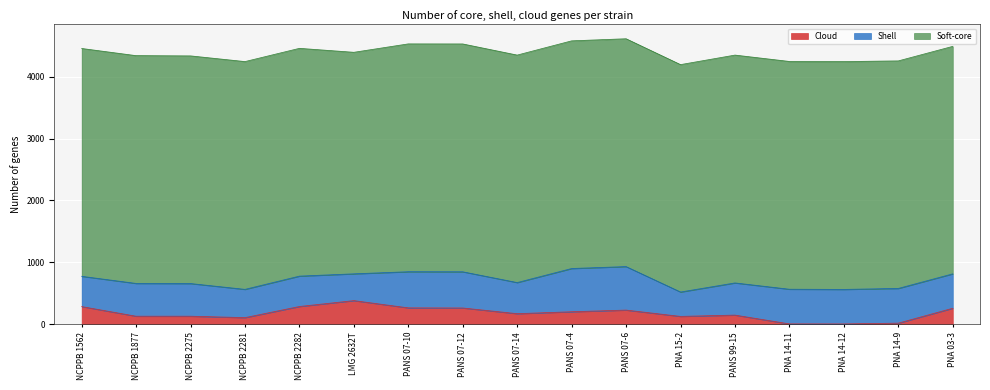

Reading left to right, what are all the values shown in this chart?

Cloud: 286	130	130	107	287	382	265	263	171	202	229	127	148	6	5	18	259
Shell: 489	530	528	457	491	433	584	585	503	699	703	394	520	560	558	561	556
Soft-core: 3682	3681	3679	3681	3681	3580	3682	3682	3676	3679	3682	3675	3682	3681	3682	3677	3676